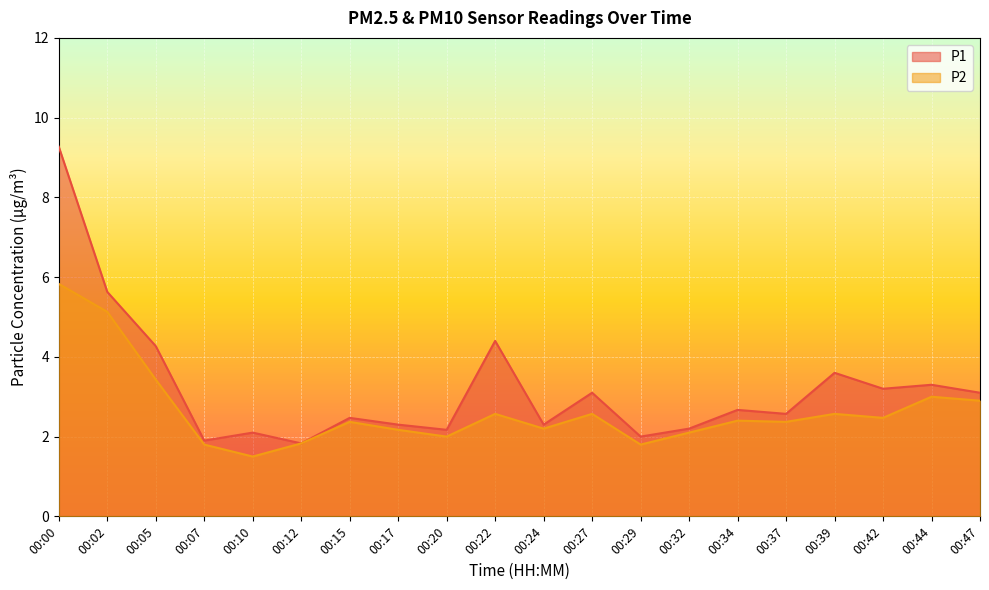

List the series in order of their overall mean, lowest first.

P2, P1